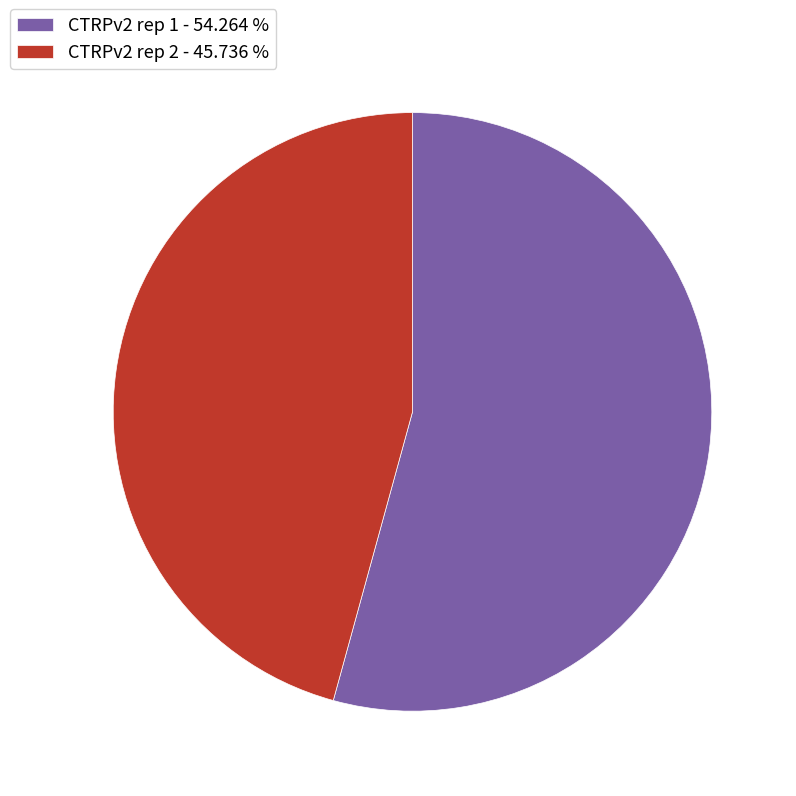

Is the sum of CTRPv2 rep 2 - 45.736 % and CTRPv2 rep 1 - 54.264 % greater than half?

Yes